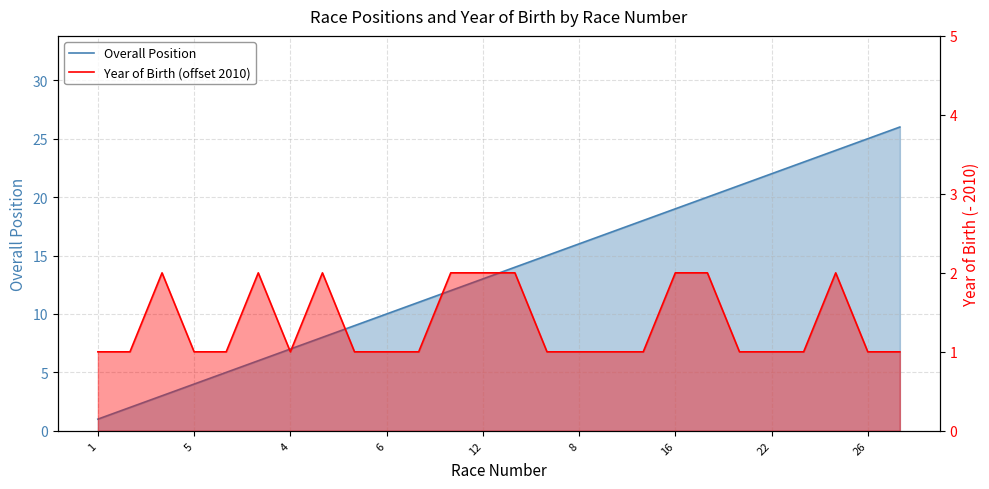

Is it true that Year of Birth (offset 2010) equals 1 at 22?

True